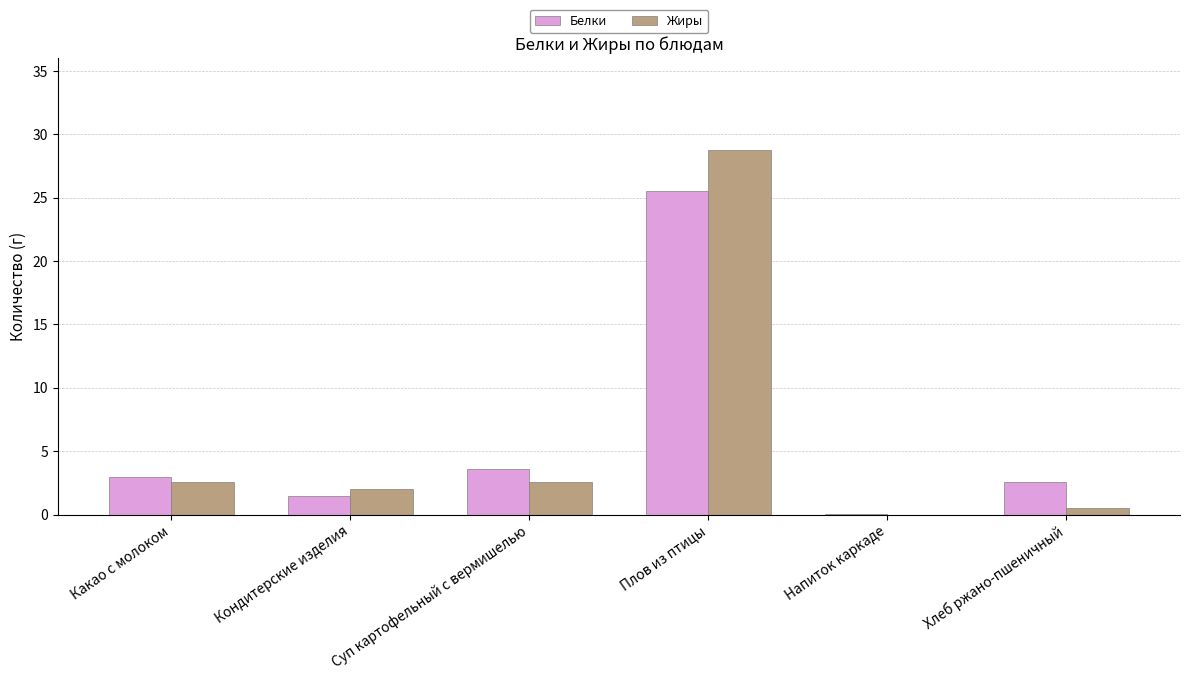

How many categories are shown in the chart?

6